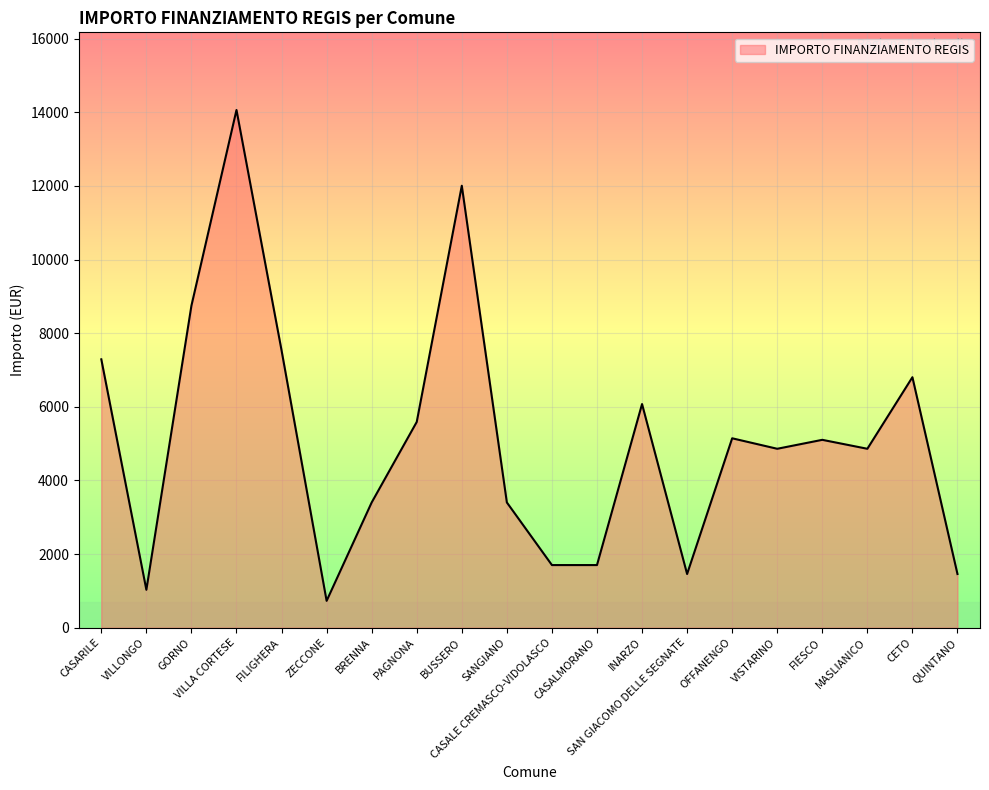

What is the minimum value shown in the chart?

729